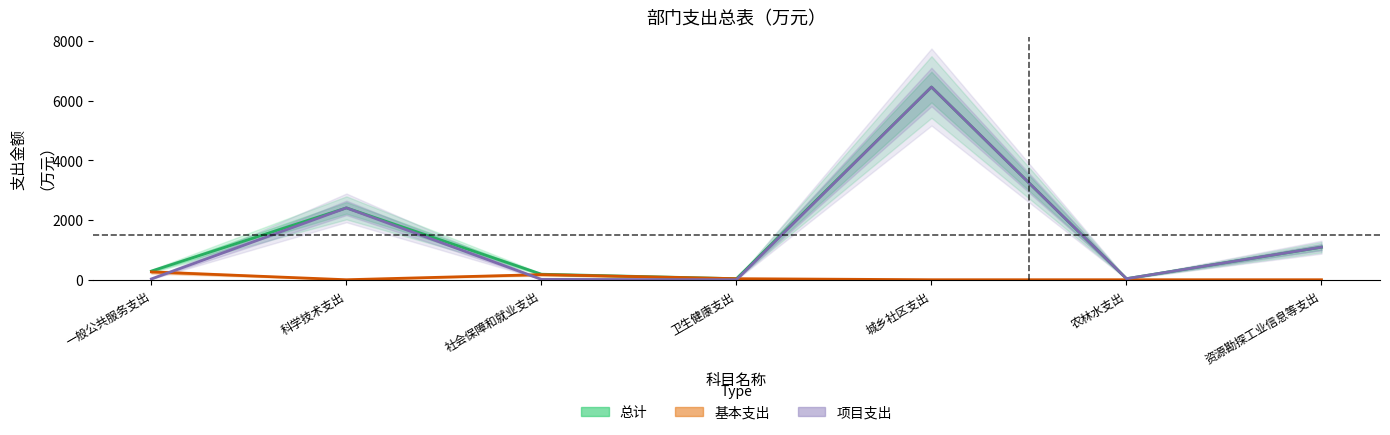

What is the sum of all 项目支出 values?

10024.9